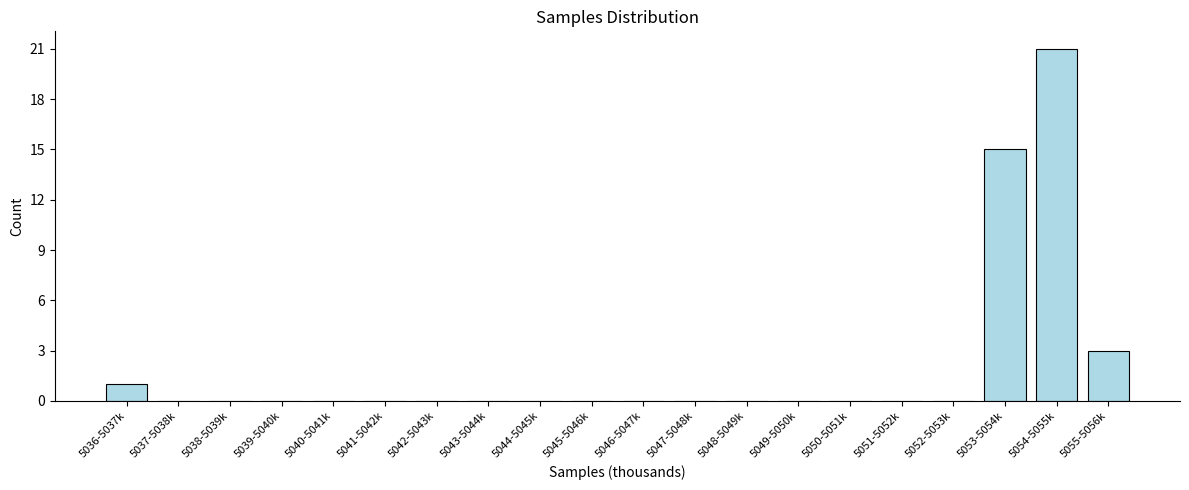

Reading left to right, extract all data points from this chart.

5036-5037k=1	5037-5038k=0	5038-5039k=0	5039-5040k=0	5040-5041k=0	5041-5042k=0	5042-5043k=0	5043-5044k=0	5044-5045k=0	5045-5046k=0	5046-5047k=0	5047-5048k=0	5048-5049k=0	5049-5050k=0	5050-5051k=0	5051-5052k=0	5052-5053k=0	5053-5054k=15	5054-5055k=21	5055-5056k=3